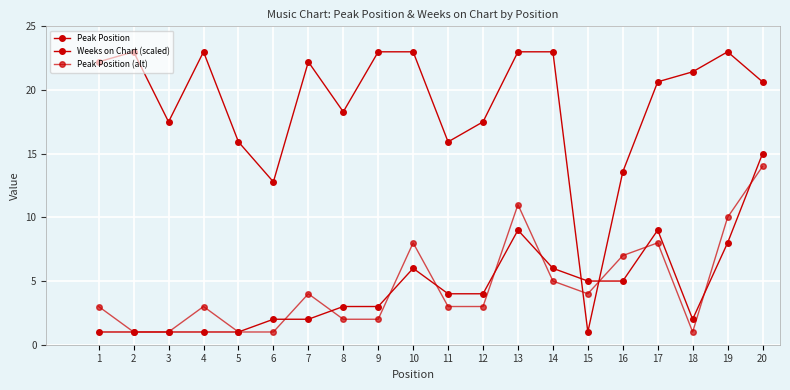

At which category does Peak Position reach its first local valley?

18